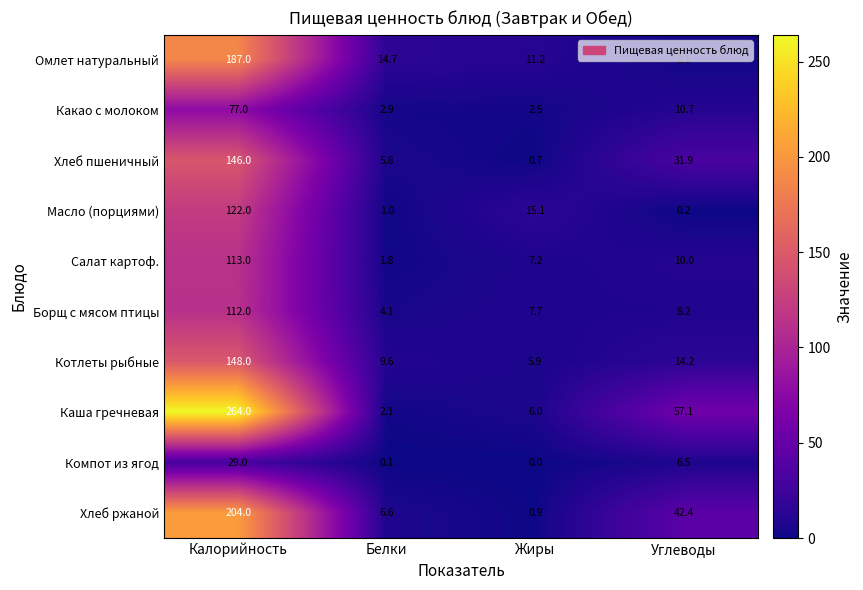

What is the difference between the second highest and minimum values in the Хлеб ржаной series?

41.5